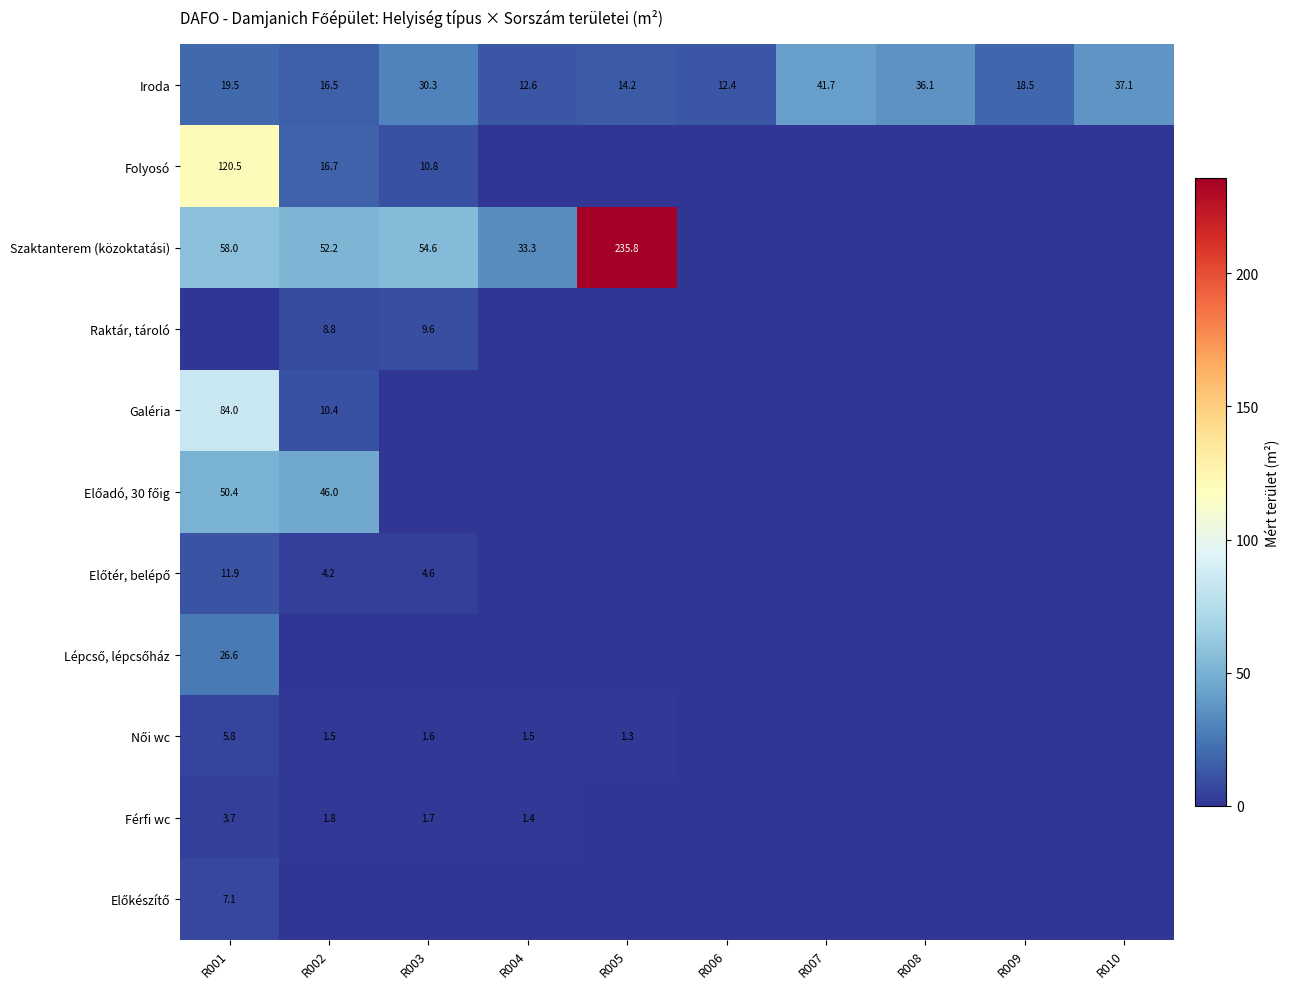

True or false: Szaktanterem (közoktatási) has a value of 52.2 at R002.

True